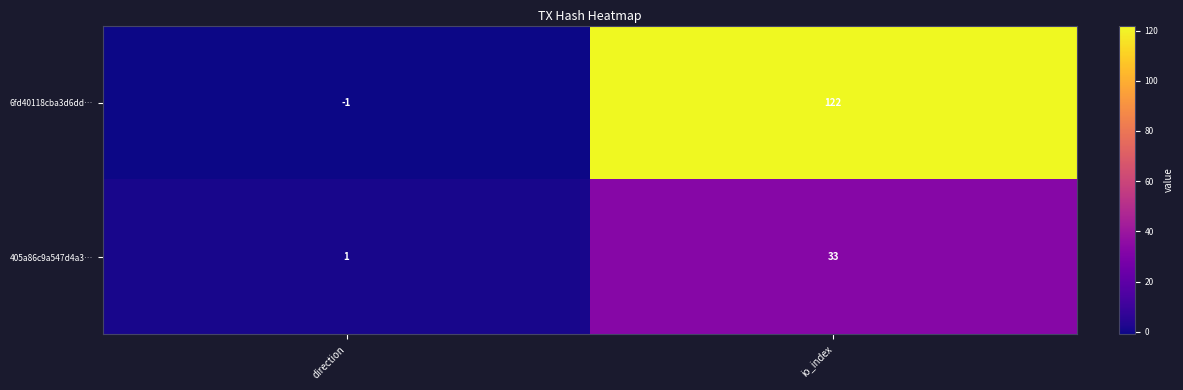

Reading right to left, what are all the values shown in this chart?

6fd40118cba3d6dd…: 122	-1
405a86c9a547d4a3…: 33	1